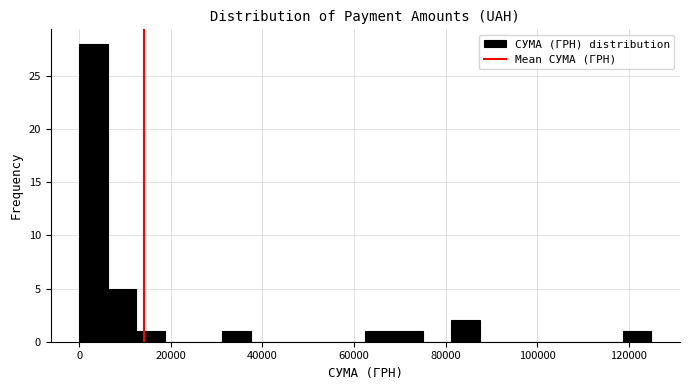

Around what value on the x-axis is the tallest bar? Give the approximate position of its centre, as read against the axis.

4000